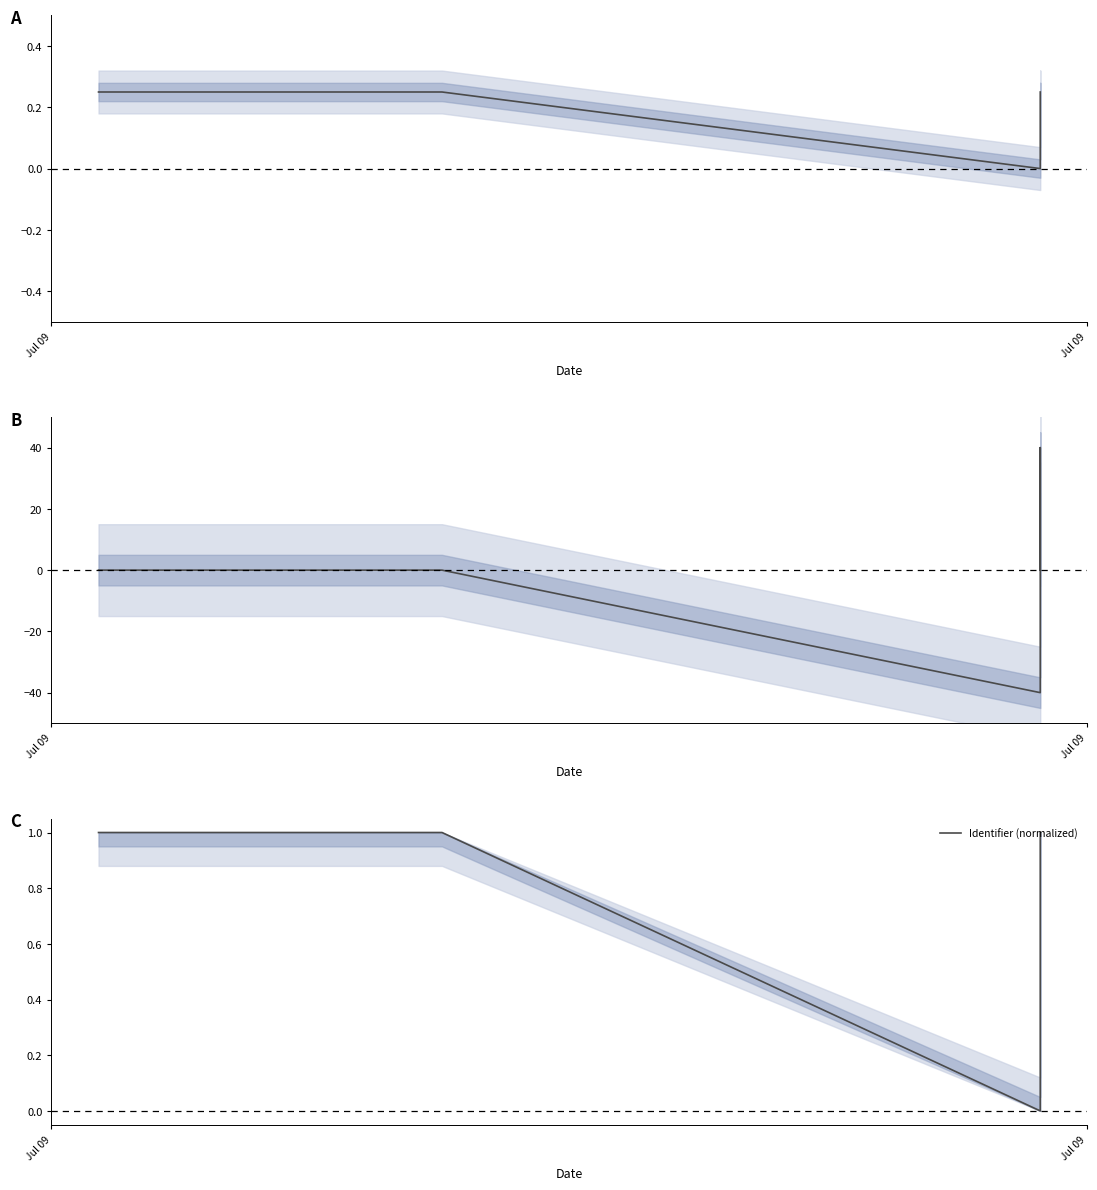

Is this an area chart (filled region under the line)?

No